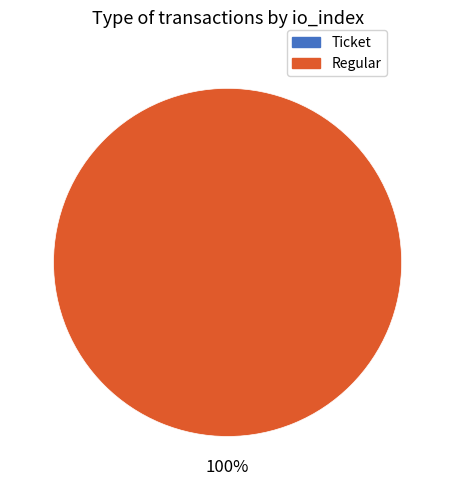

To the nearest percent, what is the difference between the largest and smallest slice percentages?

100%